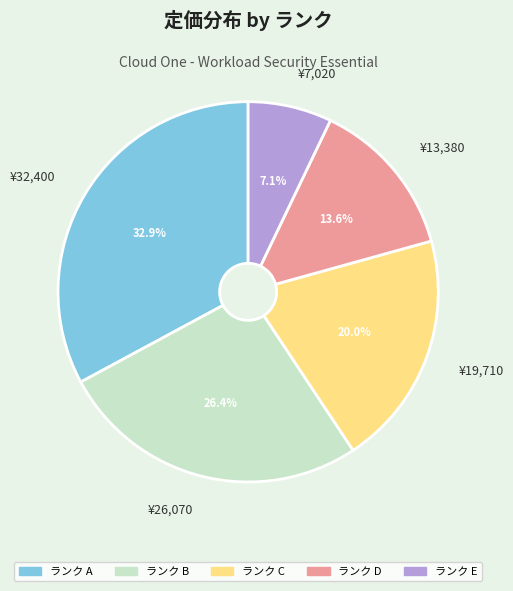

Is there a majority slice in this chart?

No